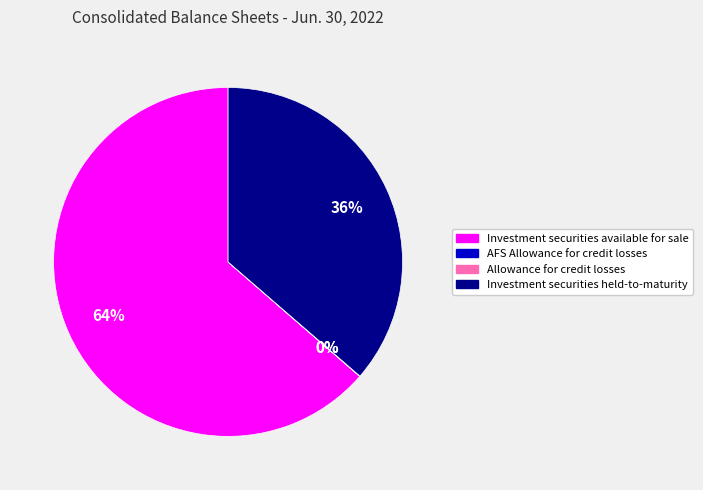

What is the largest slice in the pie chart?

Investment securities available for sale